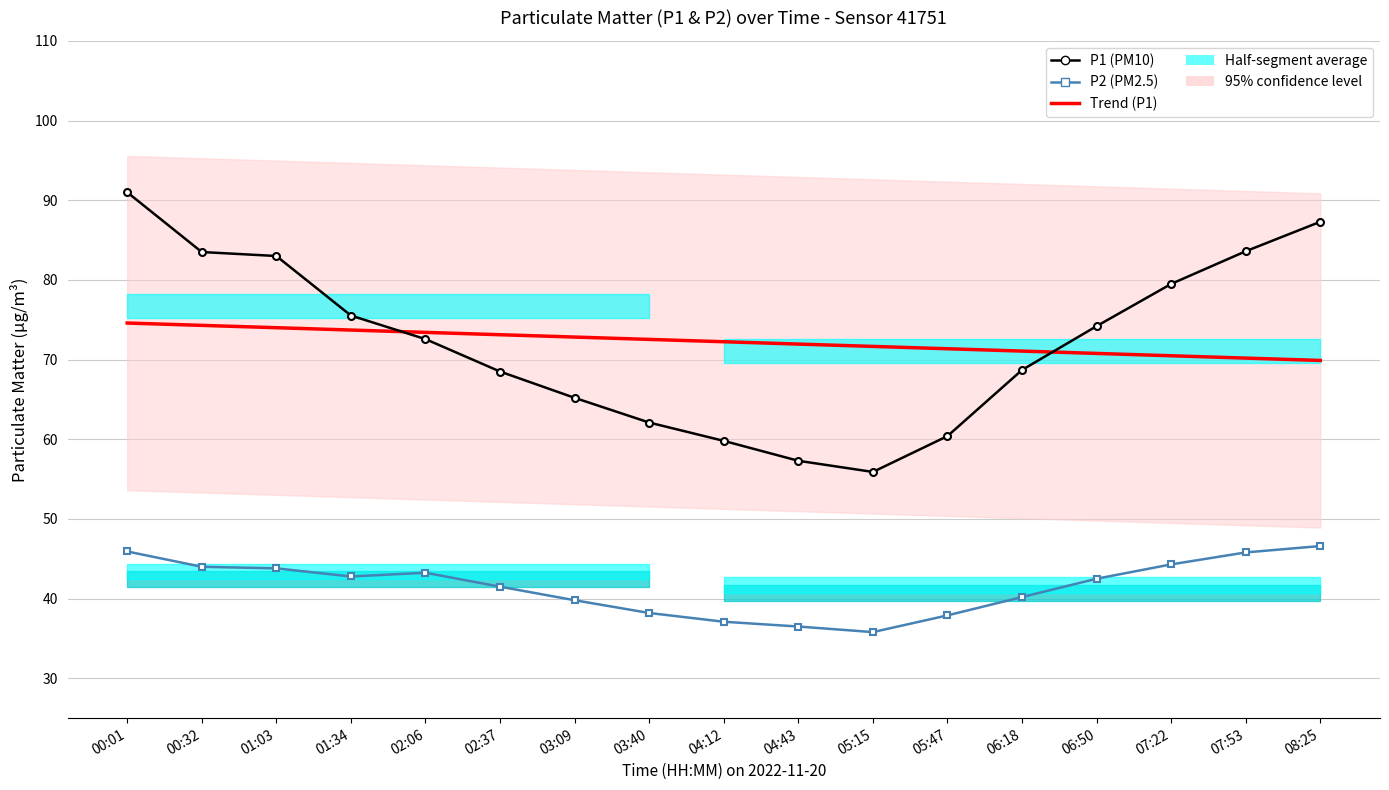

True or false: P1 (PM10) has a value of 112.3 at 01:34.

False